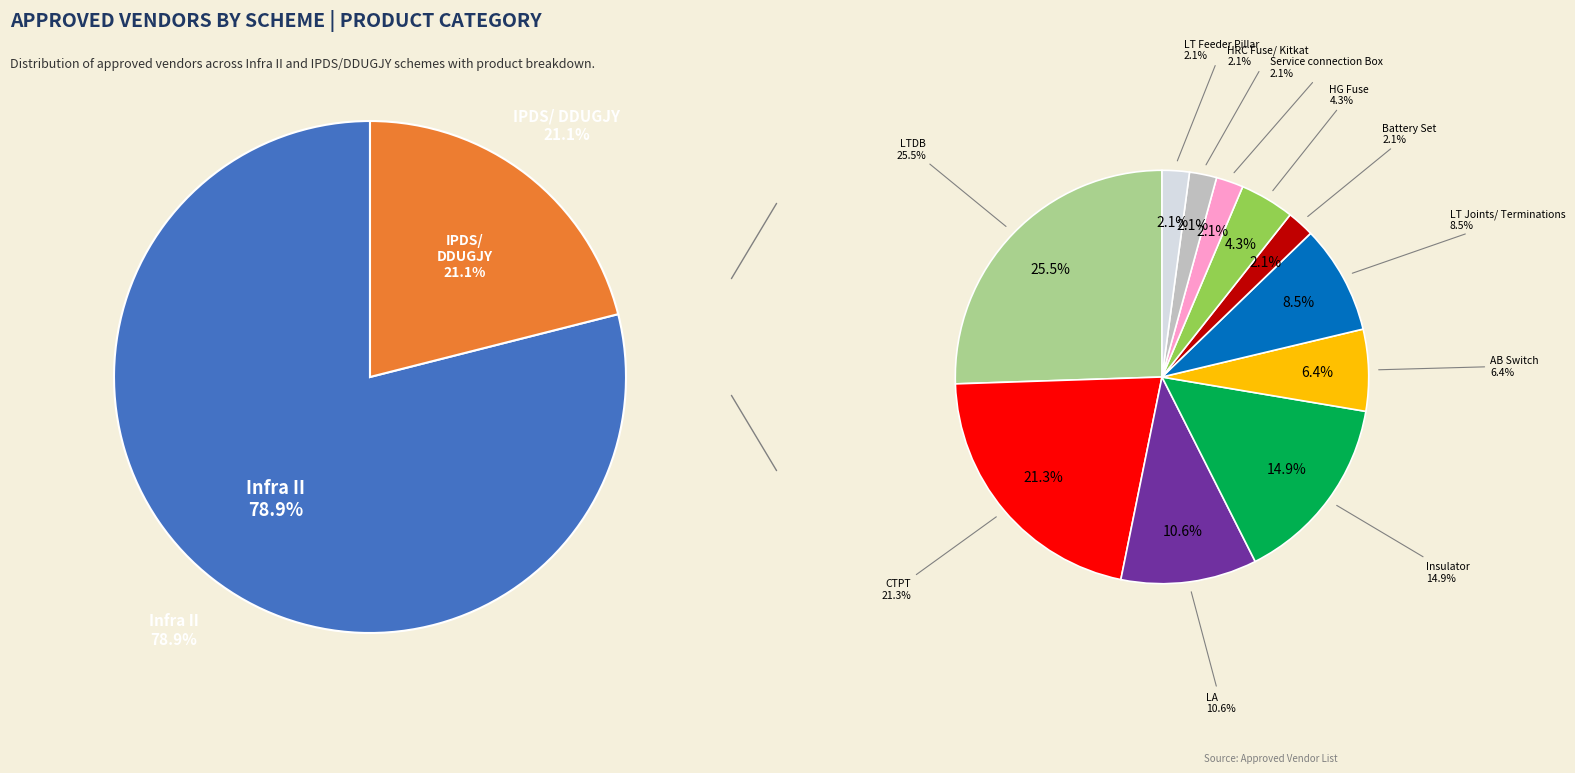

Is HRC Fuse/ Kitkat the majority of the pie?

No